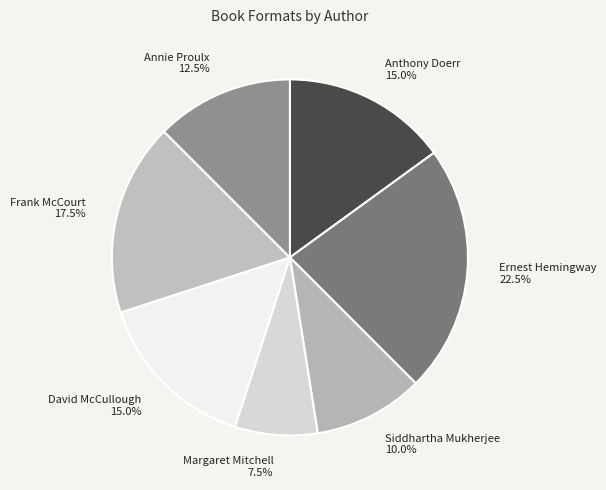

Which slice is the largest?

Ernest Hemingway